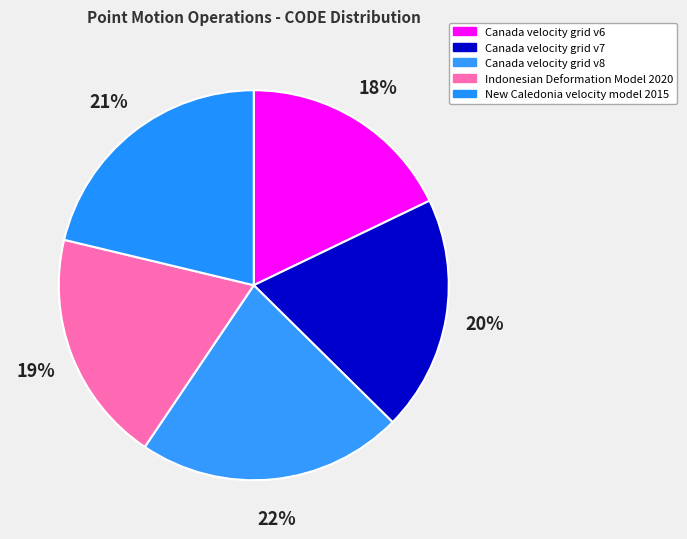

Which category has the smallest portion of the pie?

Canada velocity grid v6